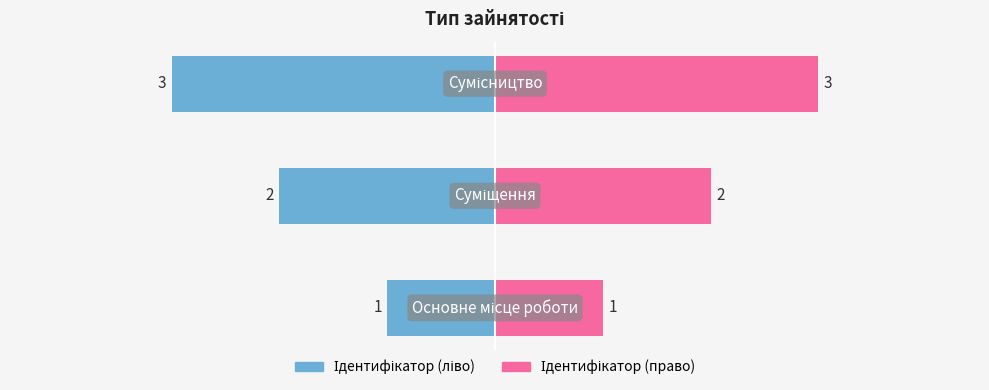

What is the change in value from Суміщення to Сумісництво?

+1